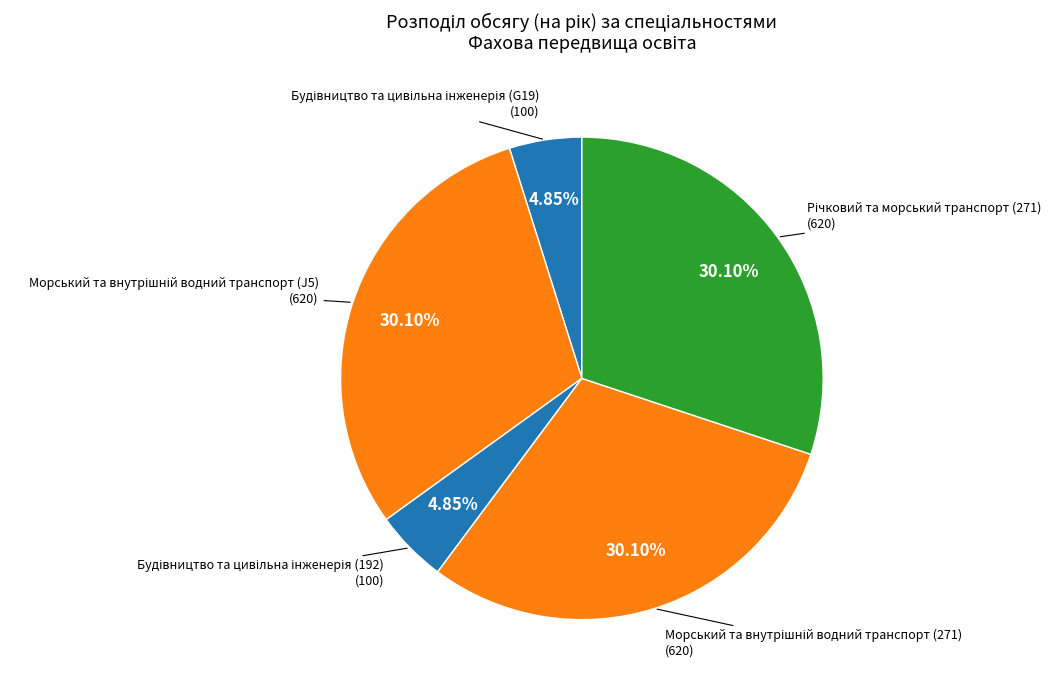

Count the number of slices in the pie.

5